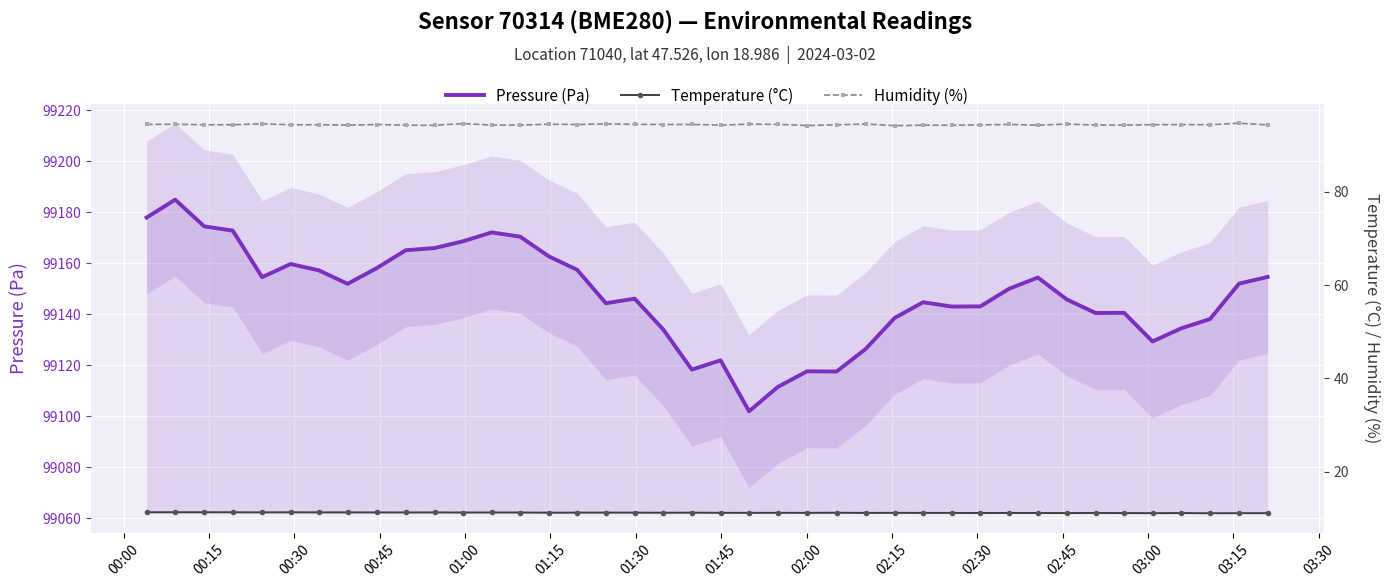

At 00:30, list the series in order from largest to smallest.

Pressure (Pa), Humidity (%), Temperature (°C)